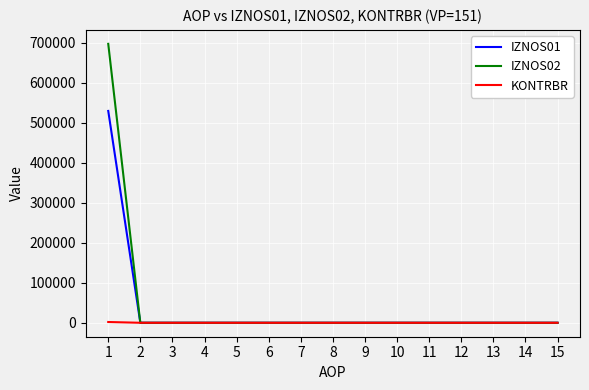

How many categories are shown in the chart?

15